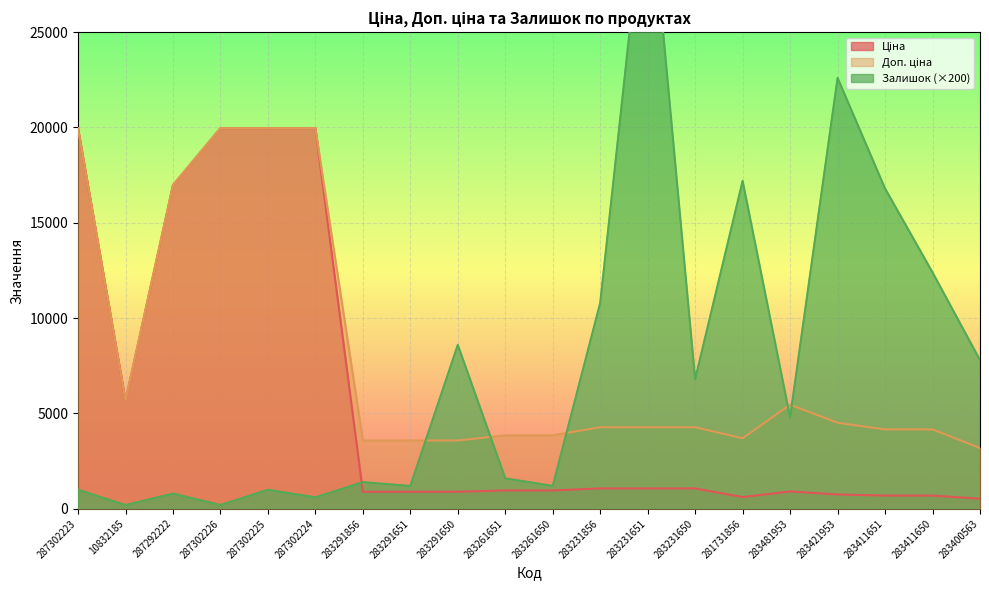

How many distinct data groups are displayed?

3